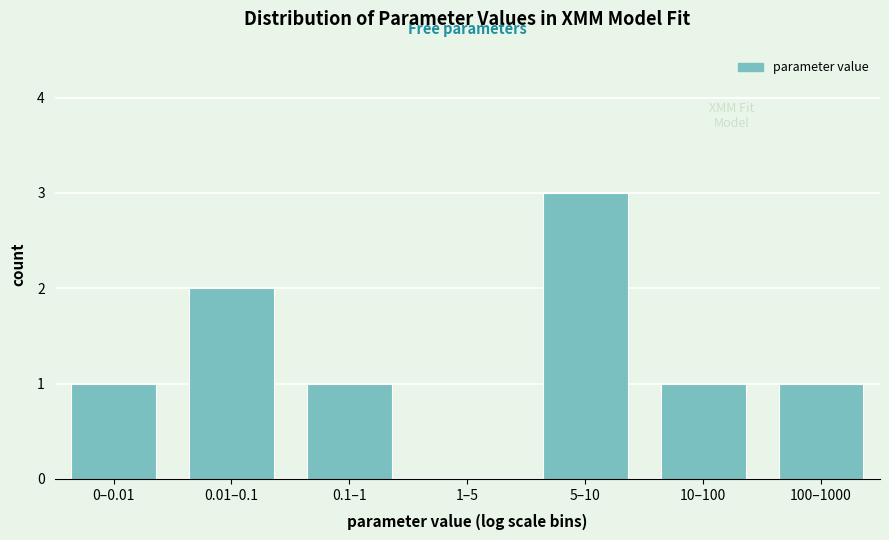

Reading right to left, transcribe all the data shown in this chart.

100–1000=1	10–100=1	5–10=3	1–5=0	0.1–1=1	0.01–0.1=2	0–0.01=1